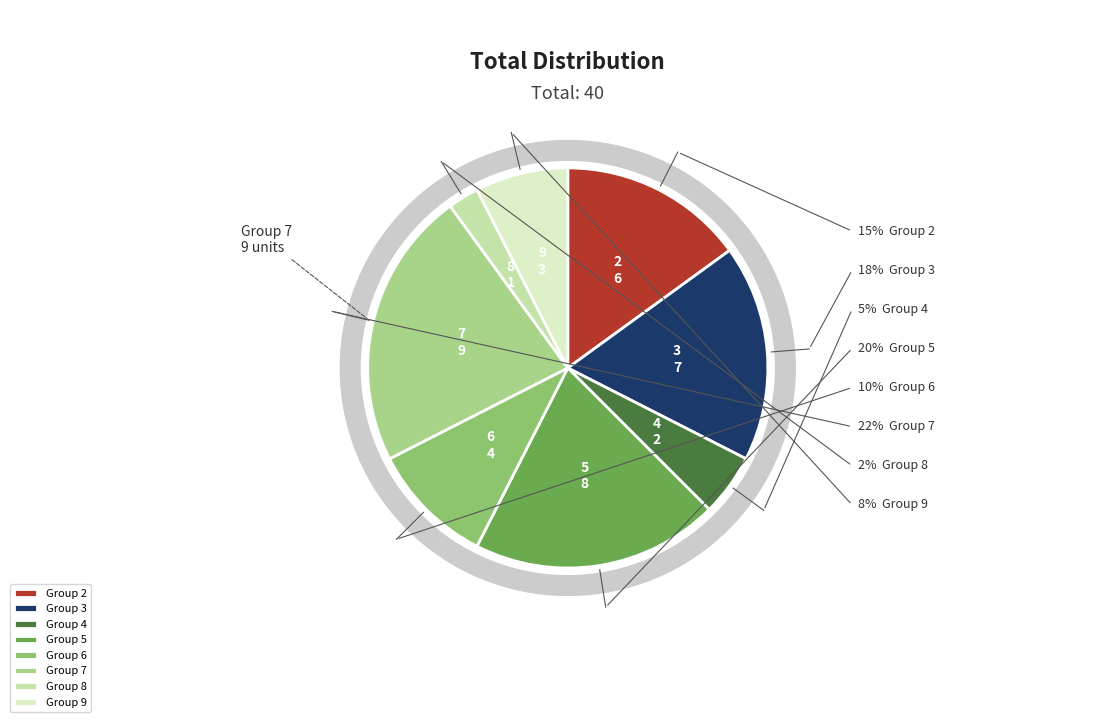

What percentage is the 2 slice, to the nearest percent?

15%